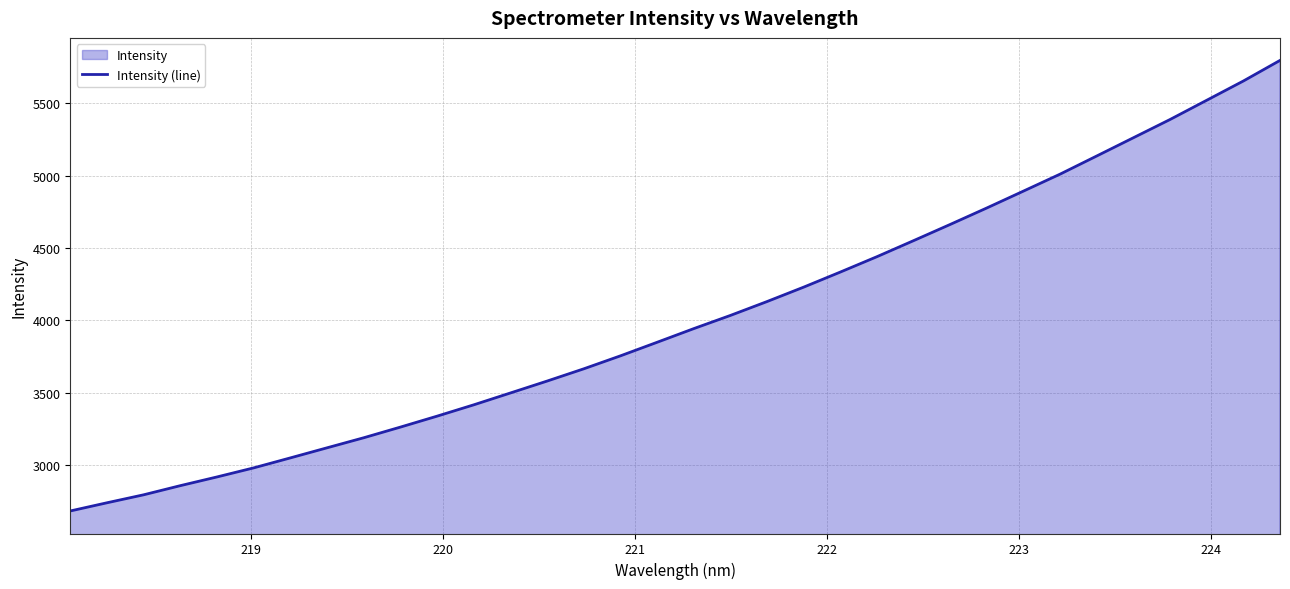

What is the difference between the maximum and minimum values?

3112.6